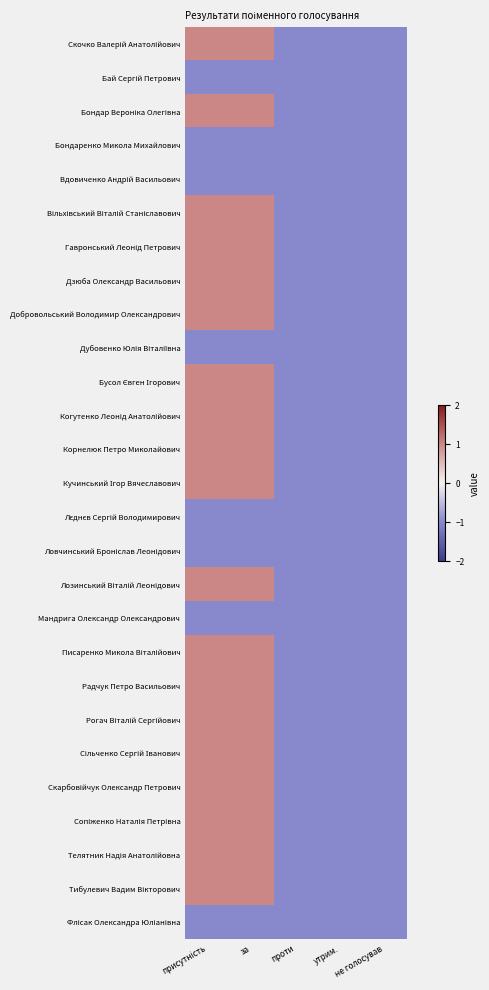

How many series are shown in this chart?

27